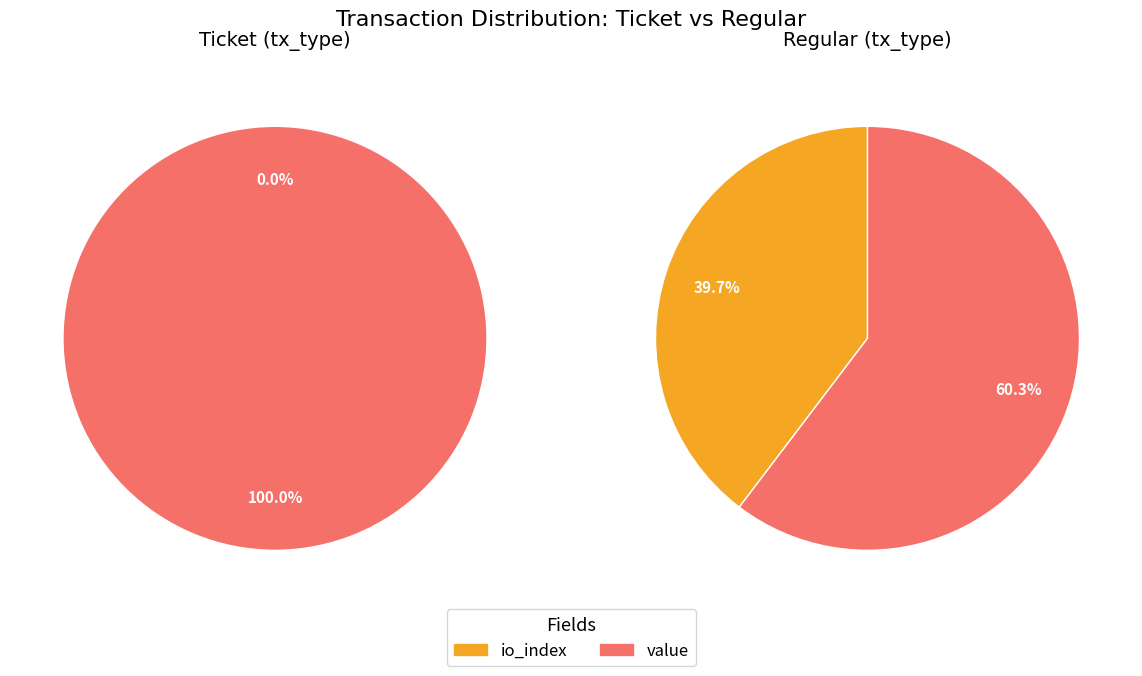

What percentage is NOT represented by io_index?

100.0%